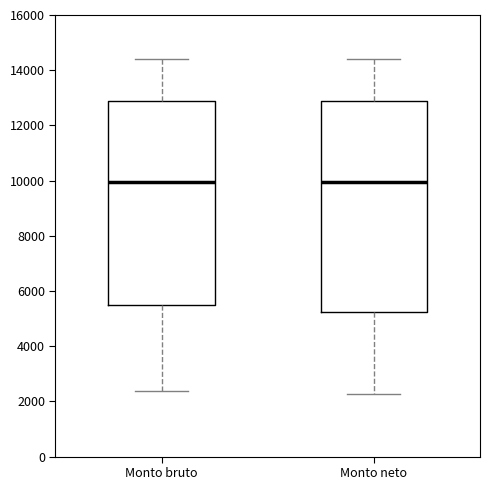

Where does the upper whisker of the box for Monto neto end on the y-axis? The values are not printed on the chart, so give them approximately, as read against the axis.

14400